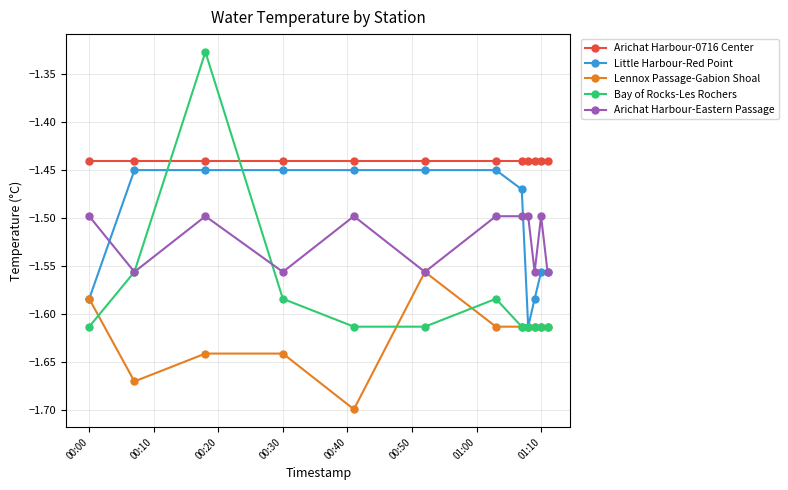

Rank the series by their maximum value, from highest to lowest.

Bay of Rocks-Les Rochers, Arichat Harbour-0716 Center, Little Harbour-Red Point, Arichat Harbour-Eastern Passage, Lennox Passage-Gabion Shoal